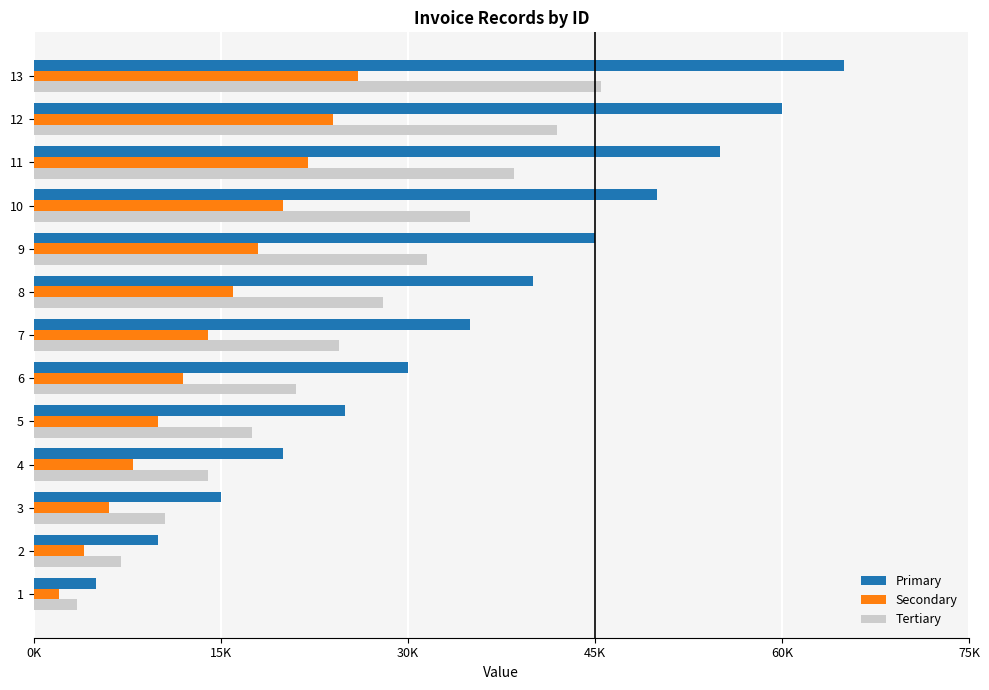

What are all the series names shown in the legend?

Primary, Secondary, Tertiary